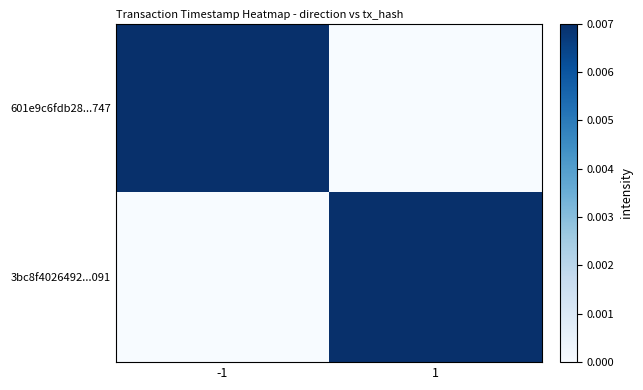

Rank the series by their average value, from lowest to highest.

3bc8f4026492...091, 601e9c6fdb28...747